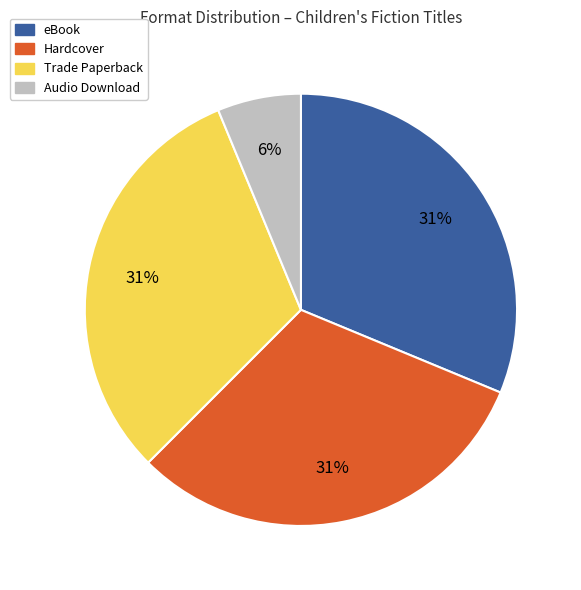

Is there any slice that represents more than half of the pie?

No